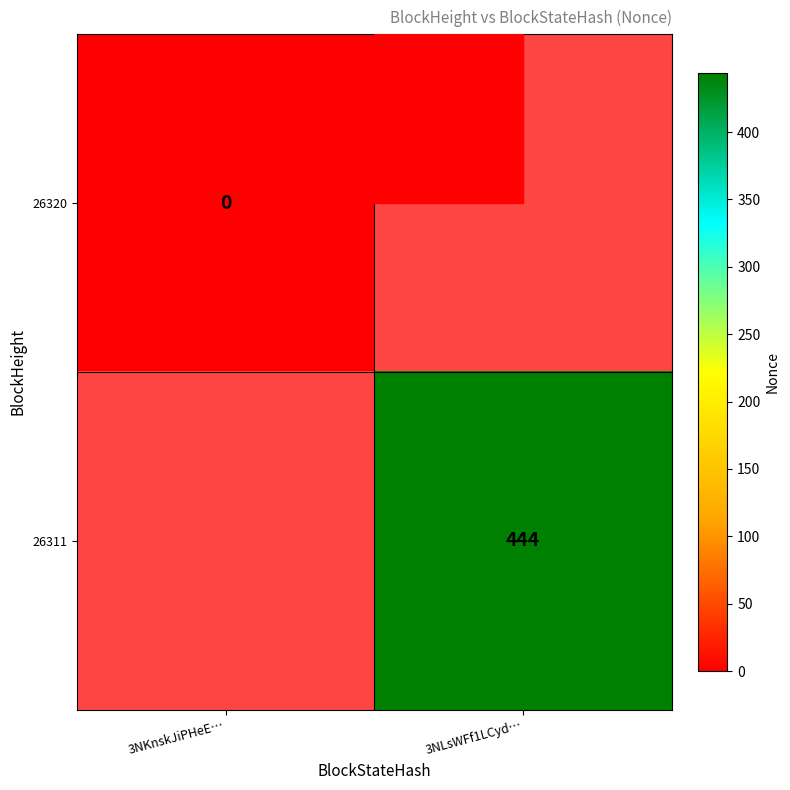

What is the greatest value displayed?

444.0